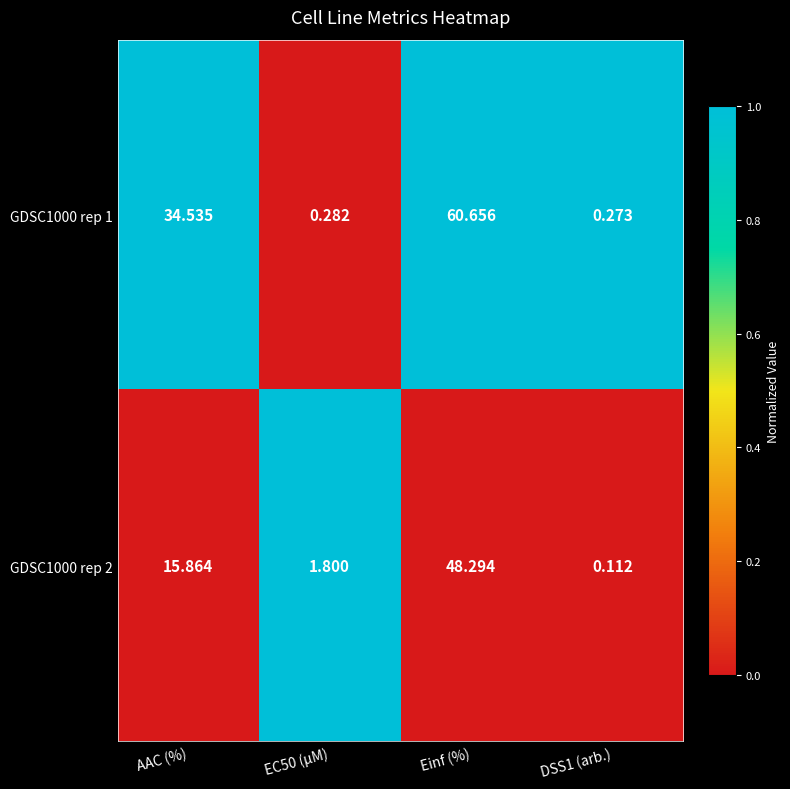

Which category has the highest value in the GDSC1000 rep 1 series?

Einf (%)